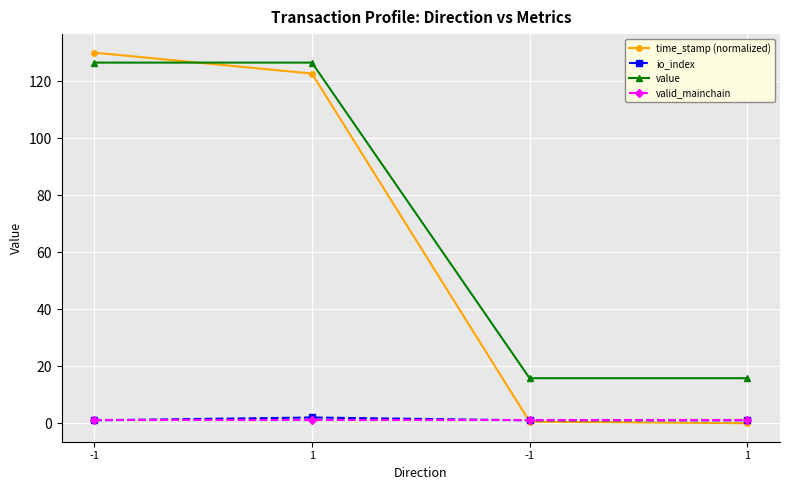

Is it true that value equals 15.8 at 1?

True